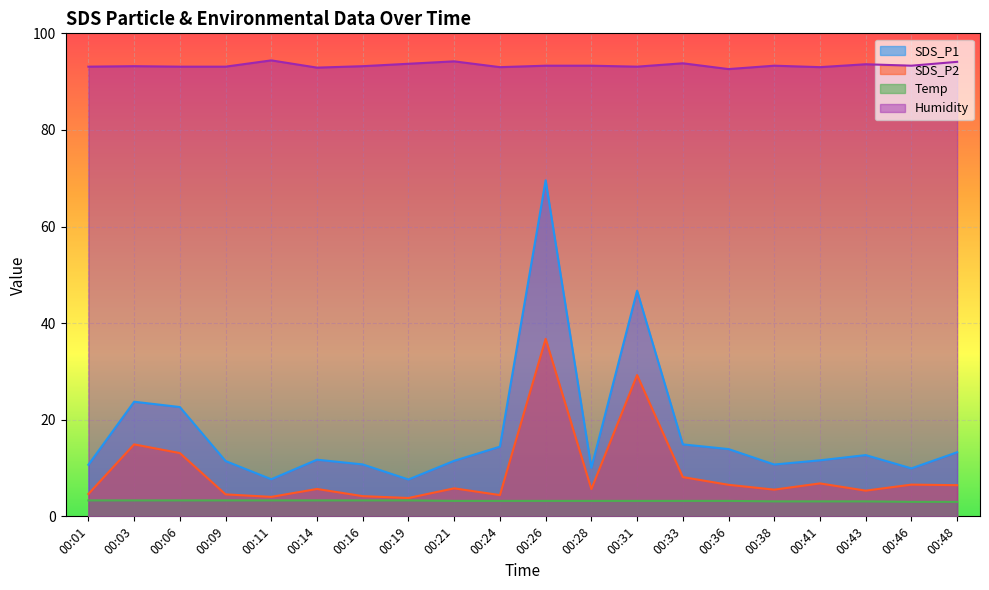

What is the difference between the highest and lowest values at 00:26?

90.1